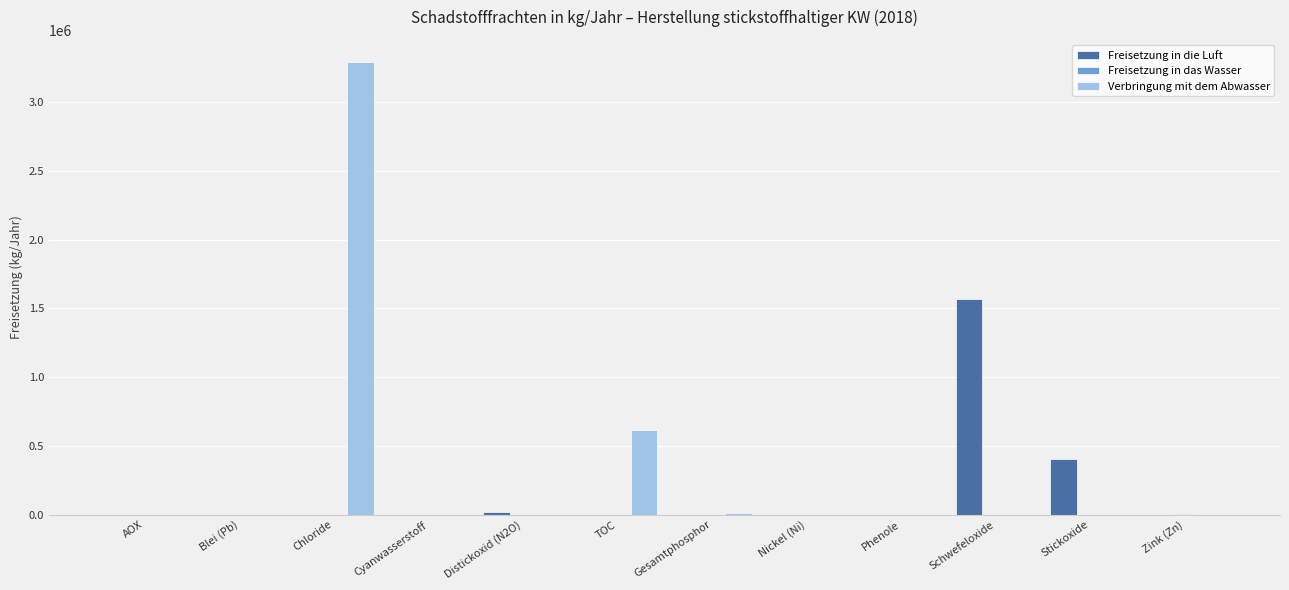

How many groups of bars are there?

12